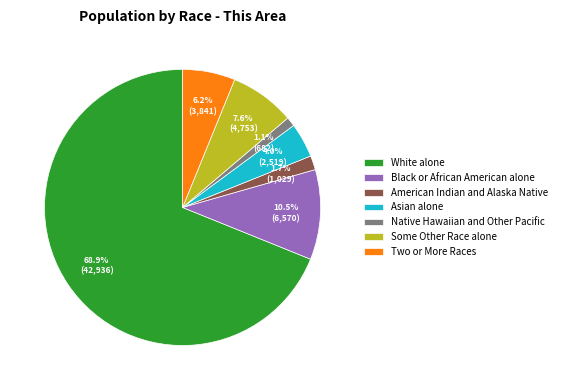

To the nearest percent, what percentage of the pie is Native Hawaiian and Other Pacific?

1%